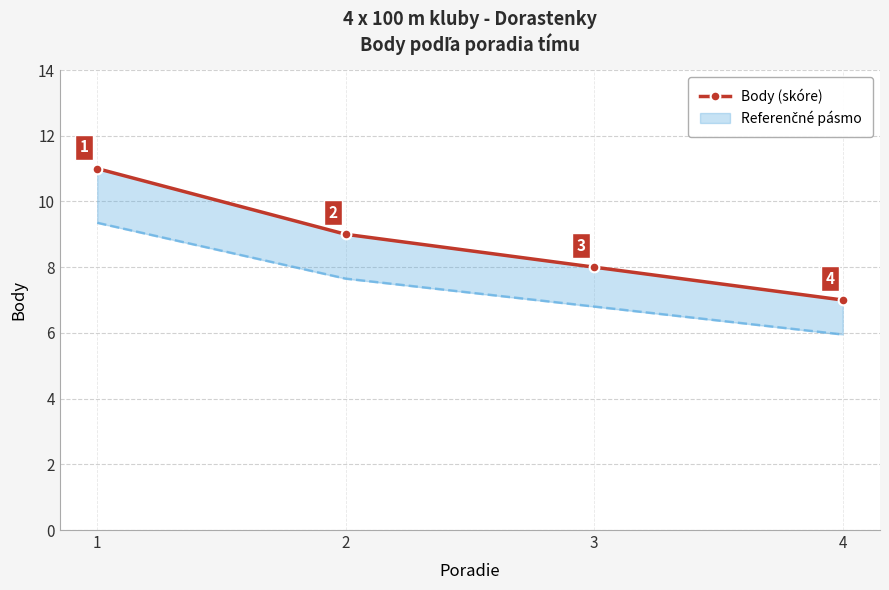

The value at 3 is 8. True or false?

True